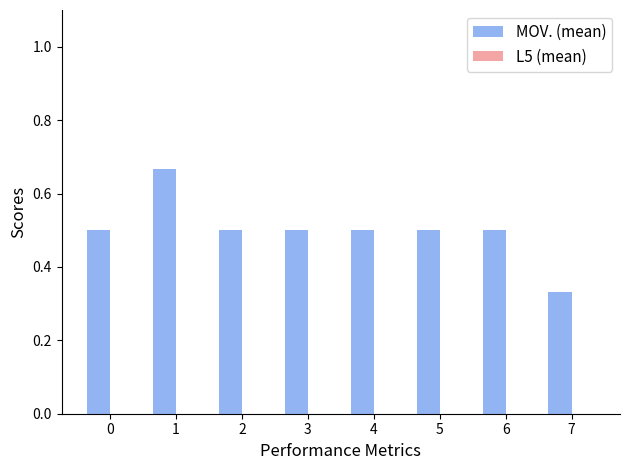

What is the value of the 1st bar from the left?

0.5